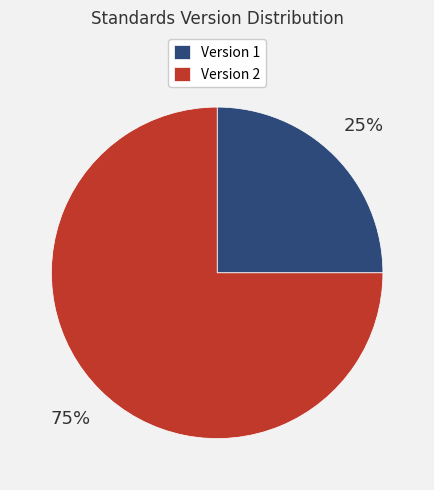

Combined, do Version 1 and Version 2 account for over 50%?

Yes